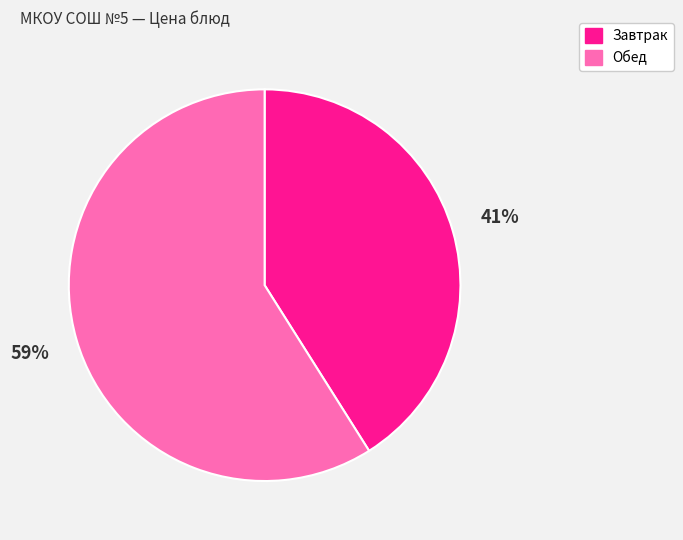

To the nearest percent, what portion does Обед represent?

59%